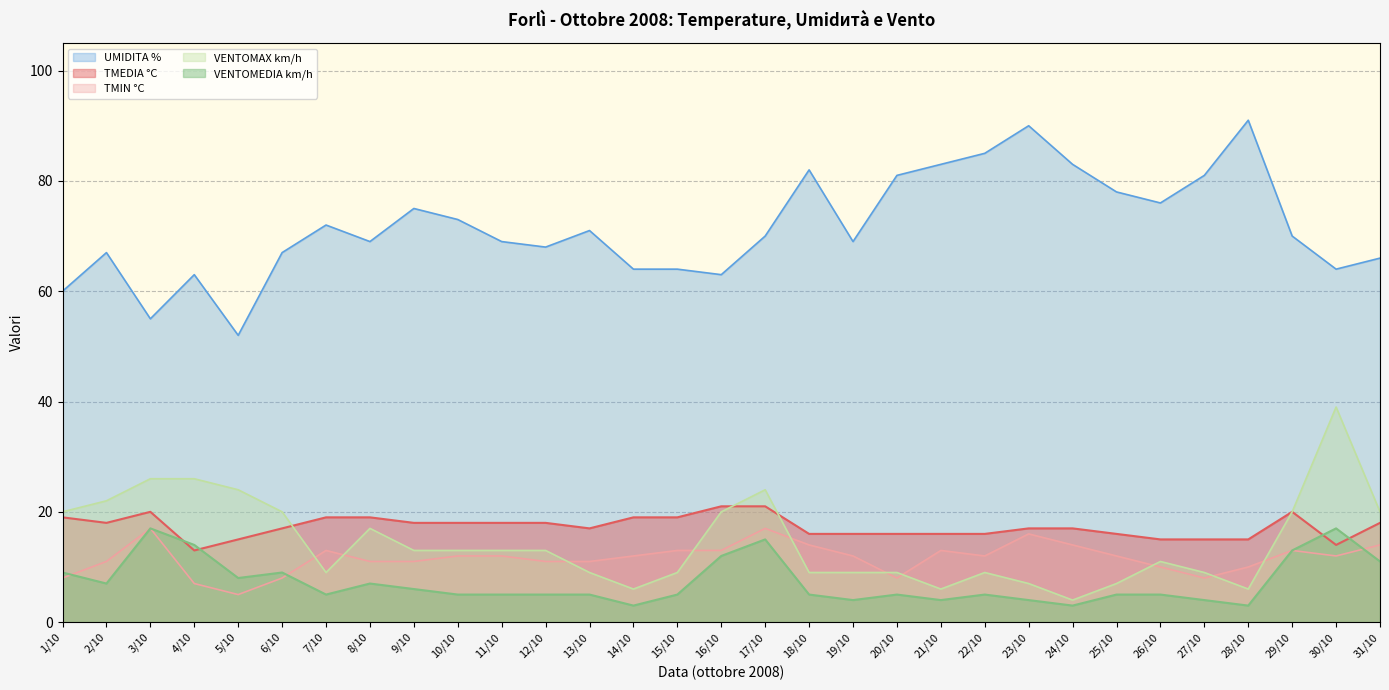

What position from the left is 2/10?

2